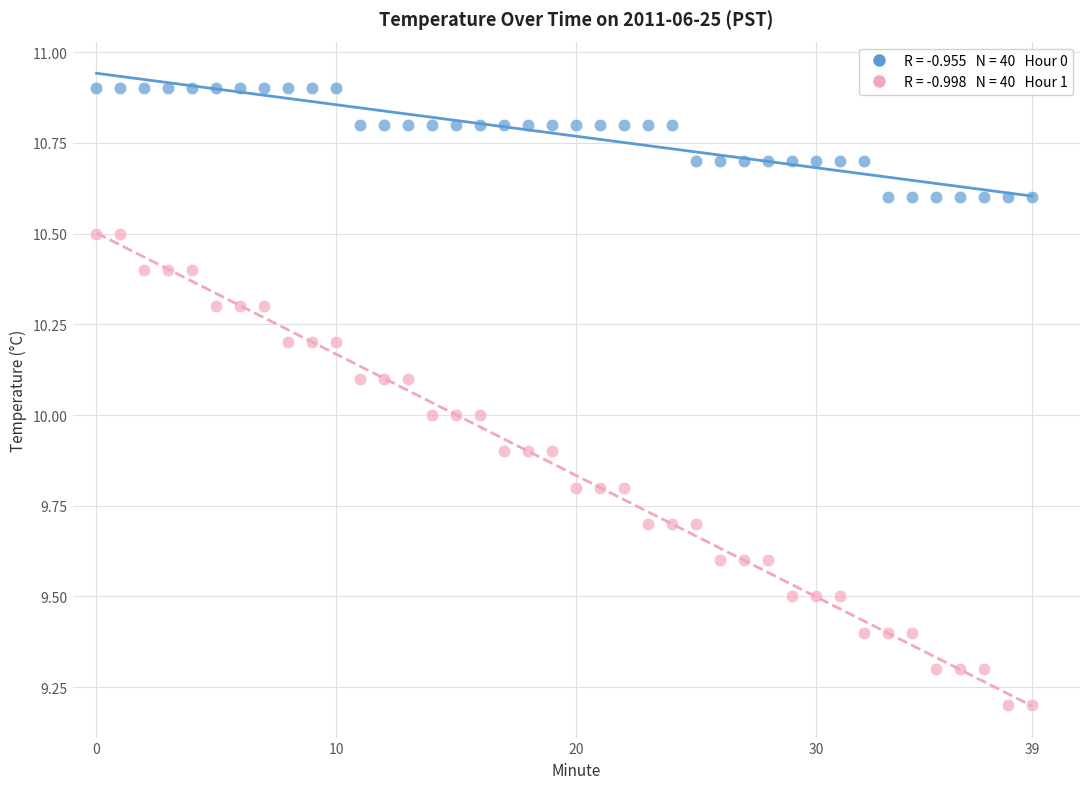

Across all data points, what is the range of Y values (max minus min)?

1.7